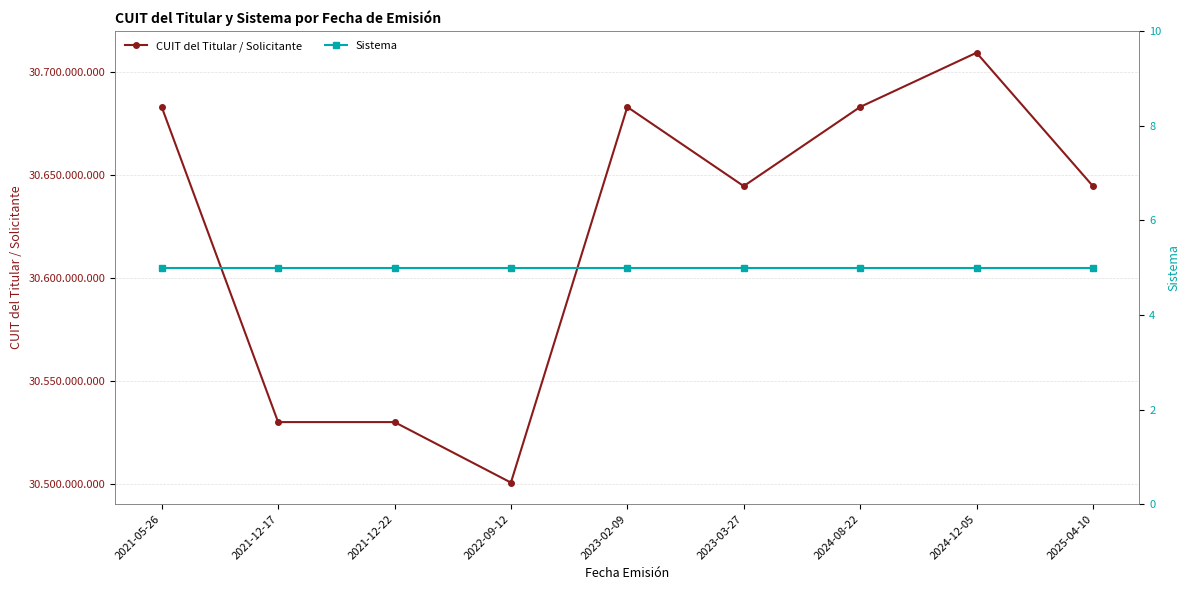

List the series in order of their peak value, lowest first.

Sistema, CUIT del Titular / Solicitante